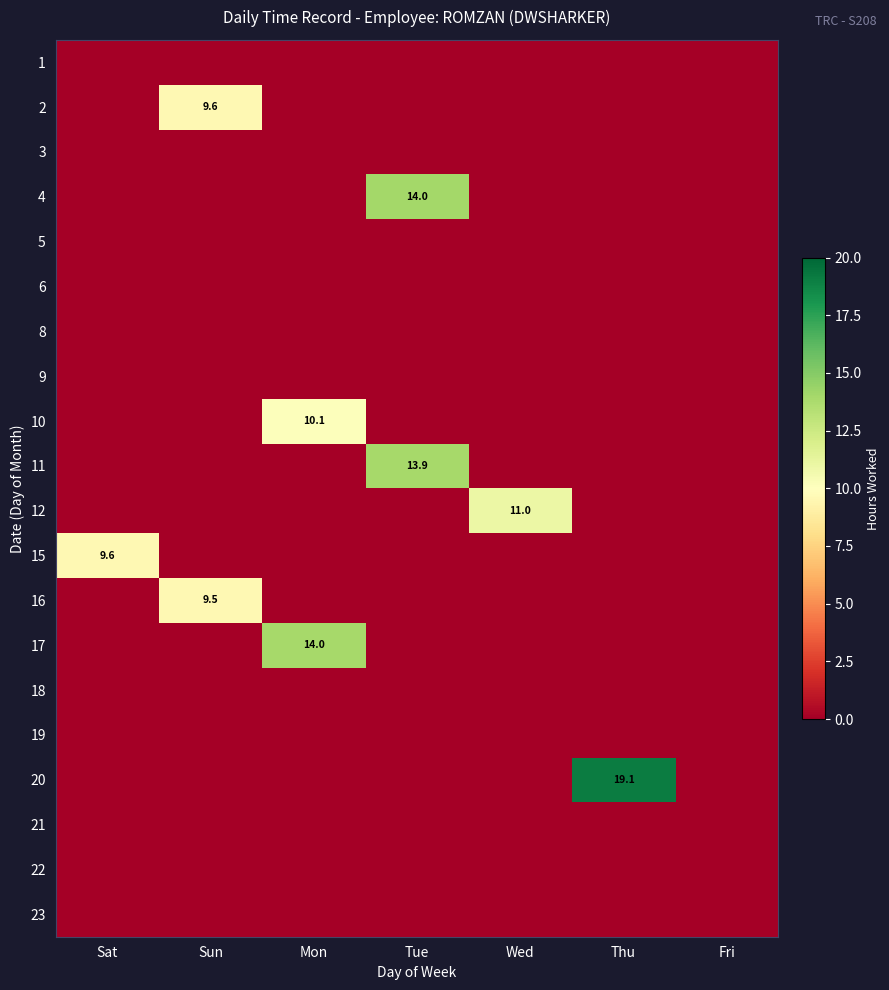

What is the greatest value displayed?

19.1